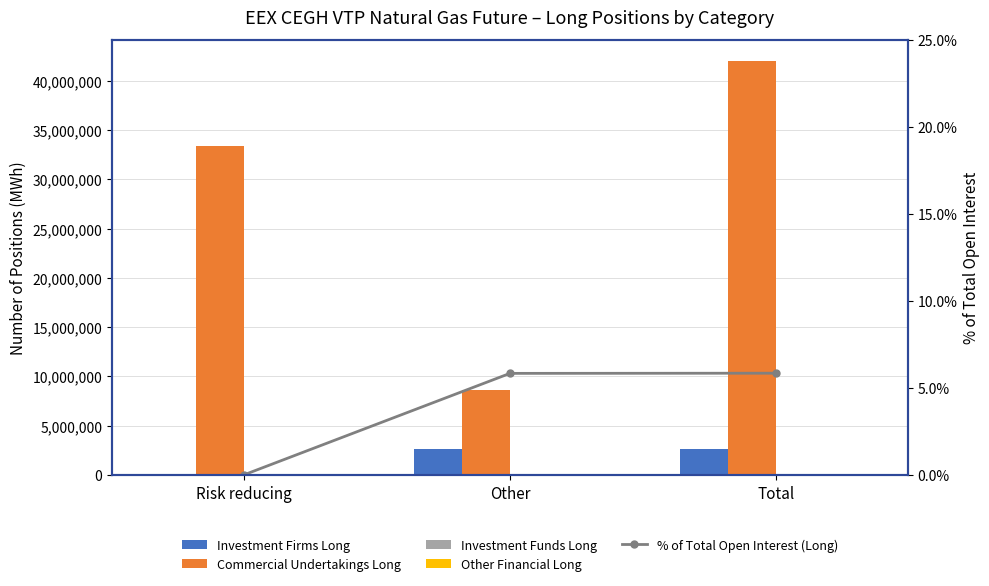

Which label corresponds to the smallest value in the chart?

Risk reducing